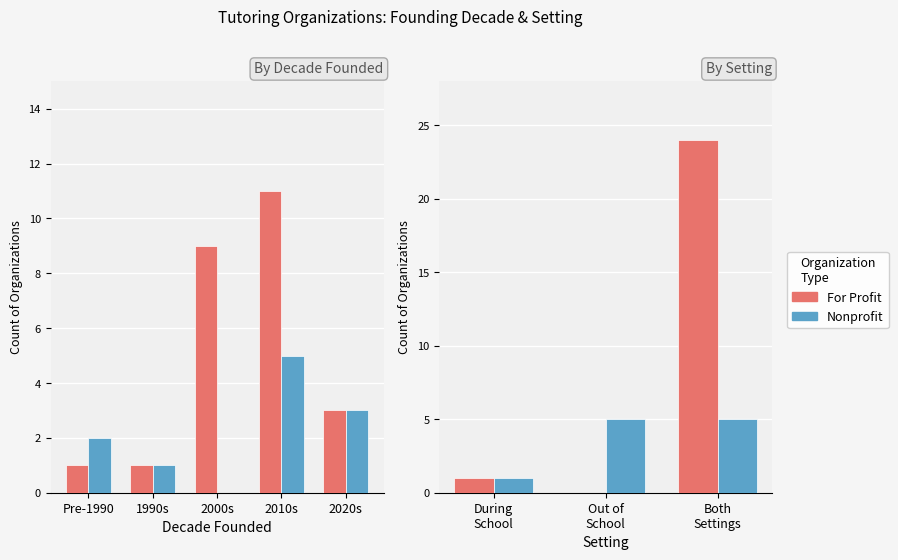

Which series changed the most between During School and Both Settings?

For Profit